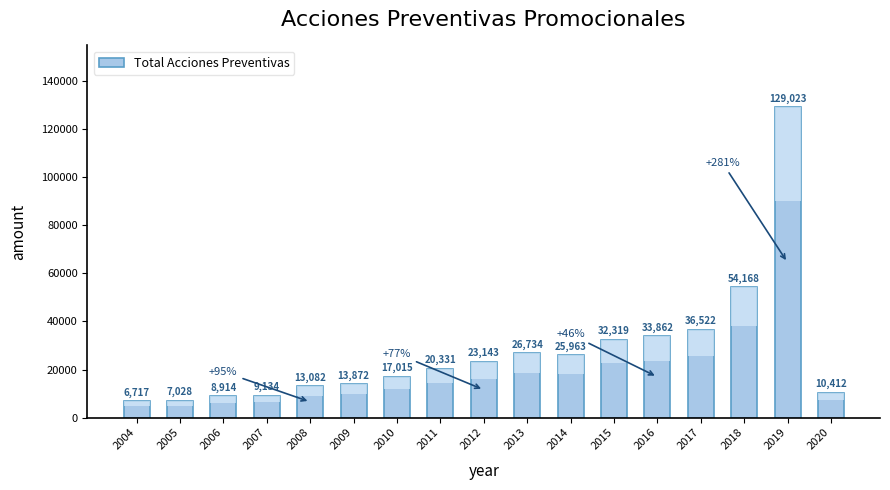

What is the difference between the maximum and minimum values?

122306